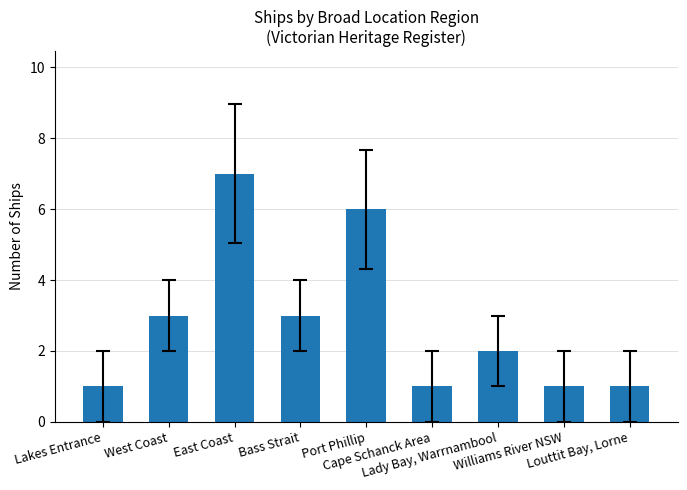

How many categories are shown in the chart?

9